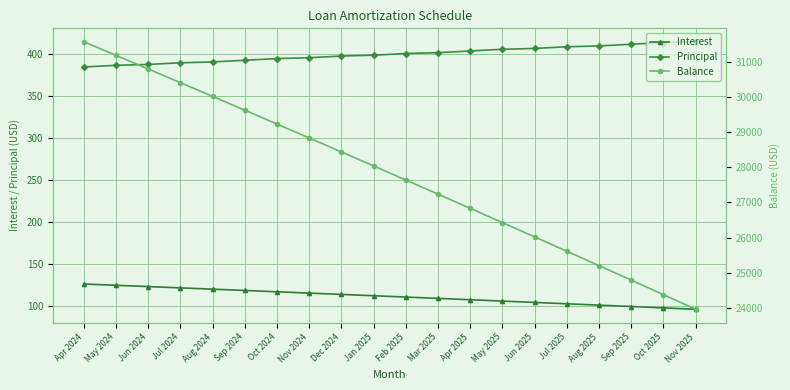

What is the value of the Interest point at the 4th from the left?

121.9